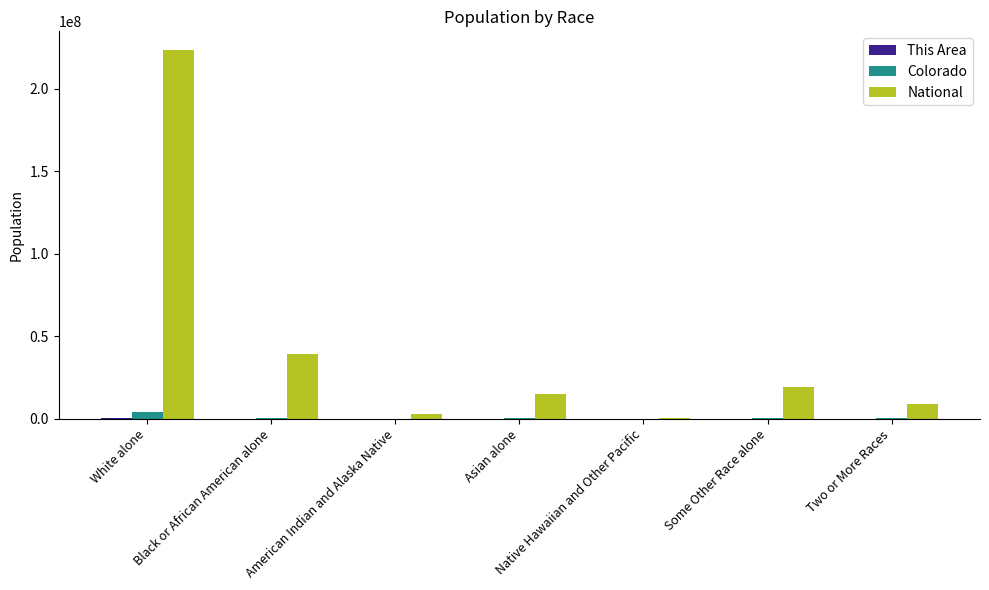

Which series has the largest total across all categories?

National